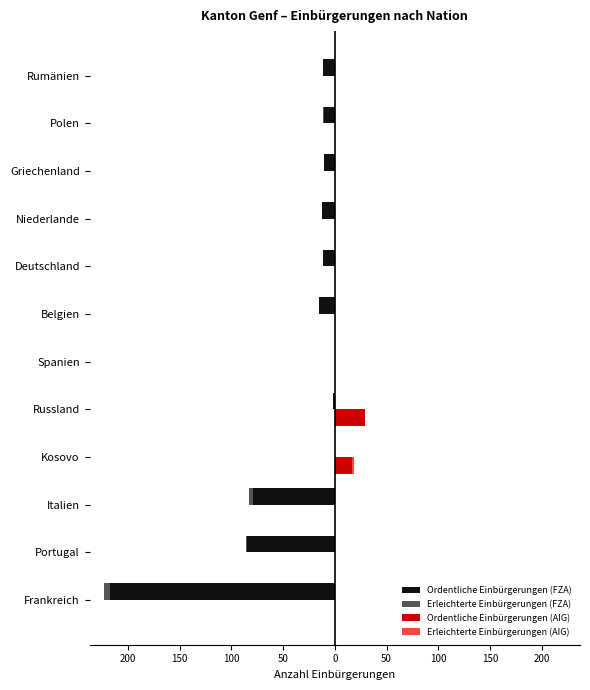

What is the value of the Ordentliche Einbürgerungen (FZA) bar at the 1st from the left?

-217